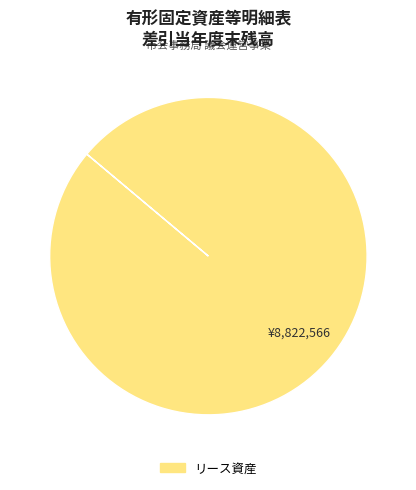

Is there any slice that represents more than half of the pie?

Yes